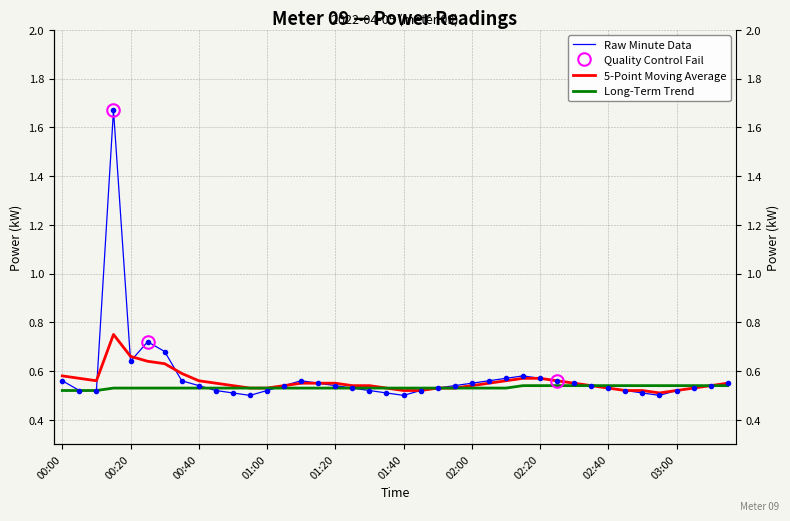

True or false: trend and moving_avg cross at least once.

False